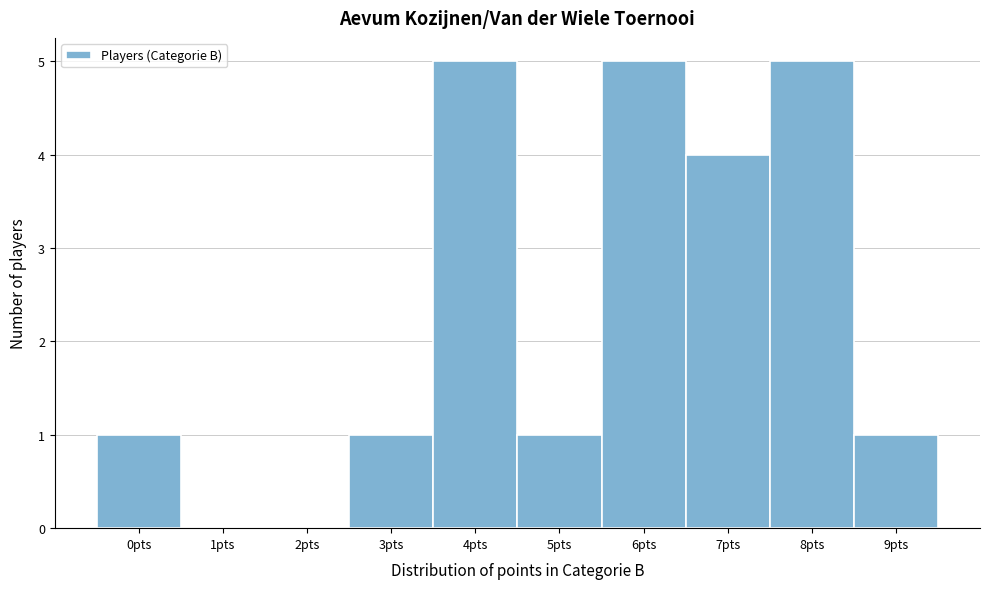

Reading left to right, what are all the values shown in this chart?

0pts=1	1pts=0	2pts=0	3pts=1	4pts=5	5pts=1	6pts=5	7pts=4	8pts=5	9pts=1